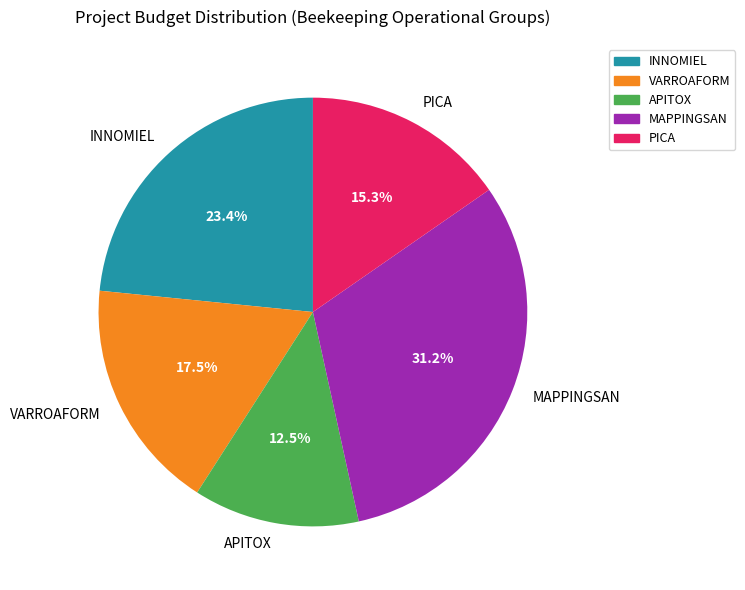

Which has a higher value, INNOMIEL or APITOX?

INNOMIEL